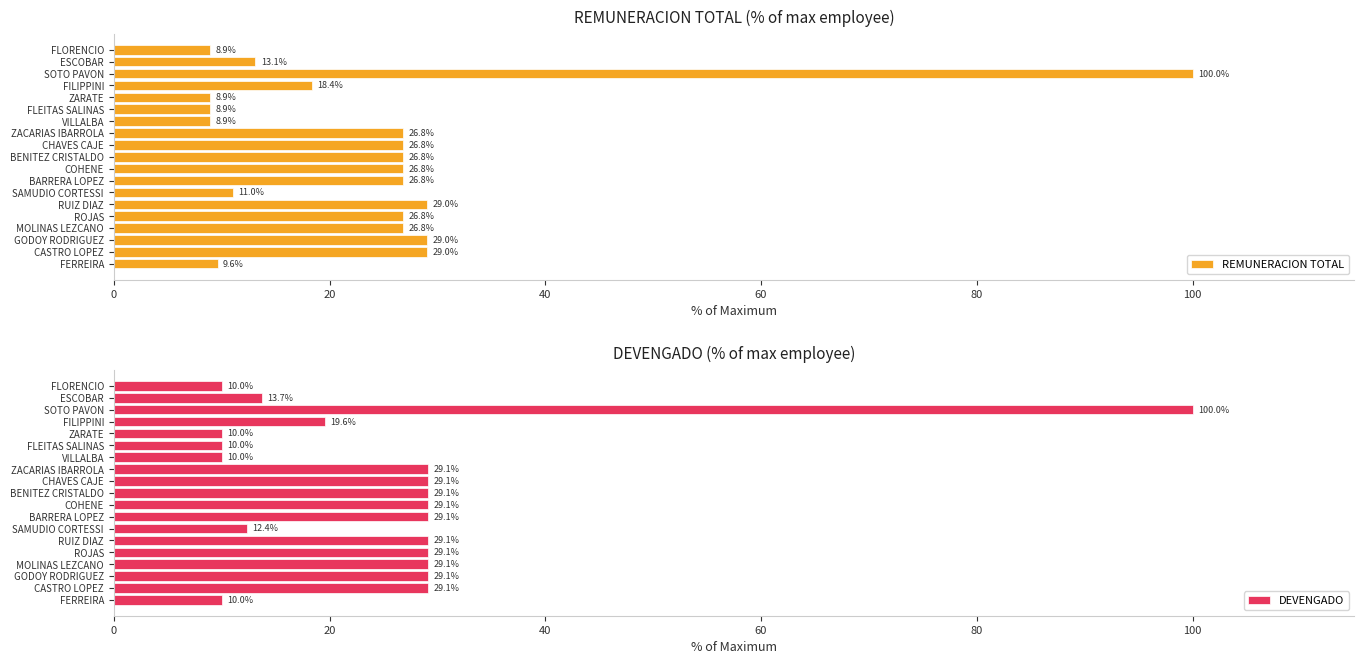

Reading left to right, what are all the values shown in this chart?

REMUNERACION TOTAL: 9.6	29.0	29.0	26.8	26.8	29.0	11.0	26.8	26.8	26.8	26.8	26.8	8.9	8.9	8.9	18.4	100.0	13.1	8.9
DEVENGADO: 10.0	29.1	29.1	29.1	29.1	29.1	12.4	29.1	29.1	29.1	29.1	29.1	10.0	10.0	10.0	19.6	100.0	13.7	10.0